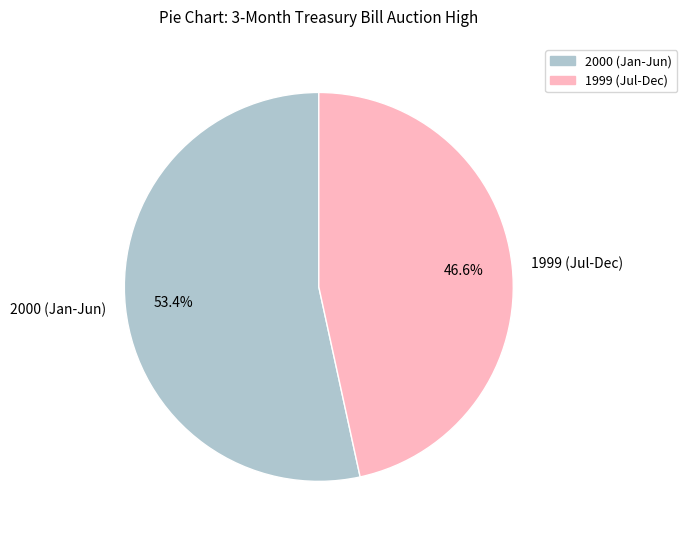

Which slice is the largest?

2000 (Jan-Jun)